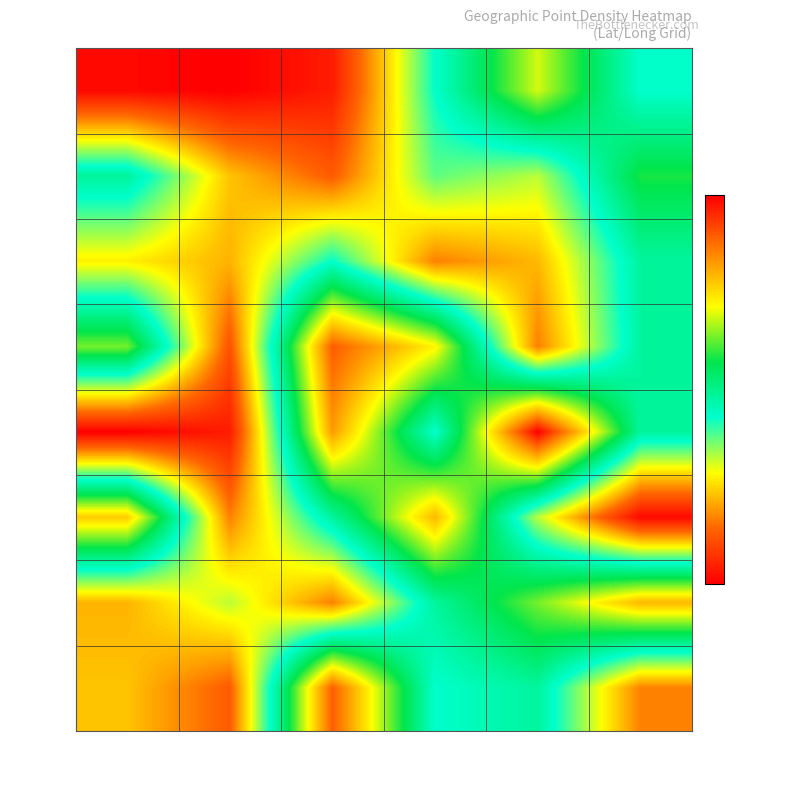

Reading right to left, what are all the values shown in this chart?

49.6: 11.60=11.5	11.55=11.6	11.50=11.5	11.45=11.4	11.40=11.3	11.35=11.3
49.7: 11.60=11.5	11.55=11.4	11.50=11.5	11.45=11.4	11.40=11.4	11.35=11.5
49.8: 11.60=11.5	11.55=11.4	11.50=11.4	11.45=11.5	11.40=11.4	11.35=11.4
49.9: 11.60=11.5	11.55=11.4	11.50=11.6	11.45=11.6	11.40=11.4	11.35=11.6
49.65: 11.60=11.5	11.55=11.7	11.50=11.5	11.45=11.6	11.40=11.4	11.35=11.3
49.72: 11.60=11.3	11.55=11.4	11.50=11.6	11.45=11.5	11.40=11.4	11.35=11.6
49.77: 11.60=11.6	11.55=11.6	11.50=11.5	11.45=11.4	11.40=11.4	11.35=11.4
49.68: 11.60=11.4	11.55=11.5	11.50=11.5	11.45=11.6	11.40=11.4	11.35=11.4